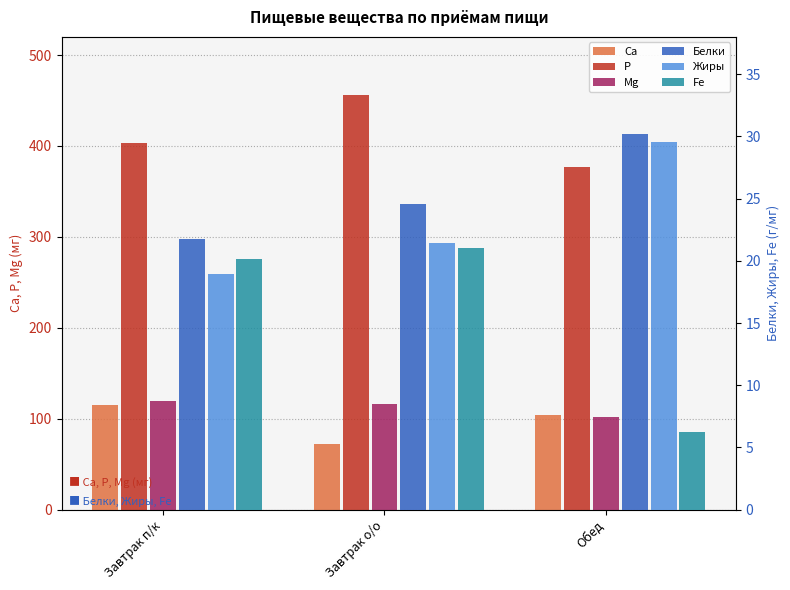

What is the difference between the highest and lowest values at Завтрак о/о?

435.2